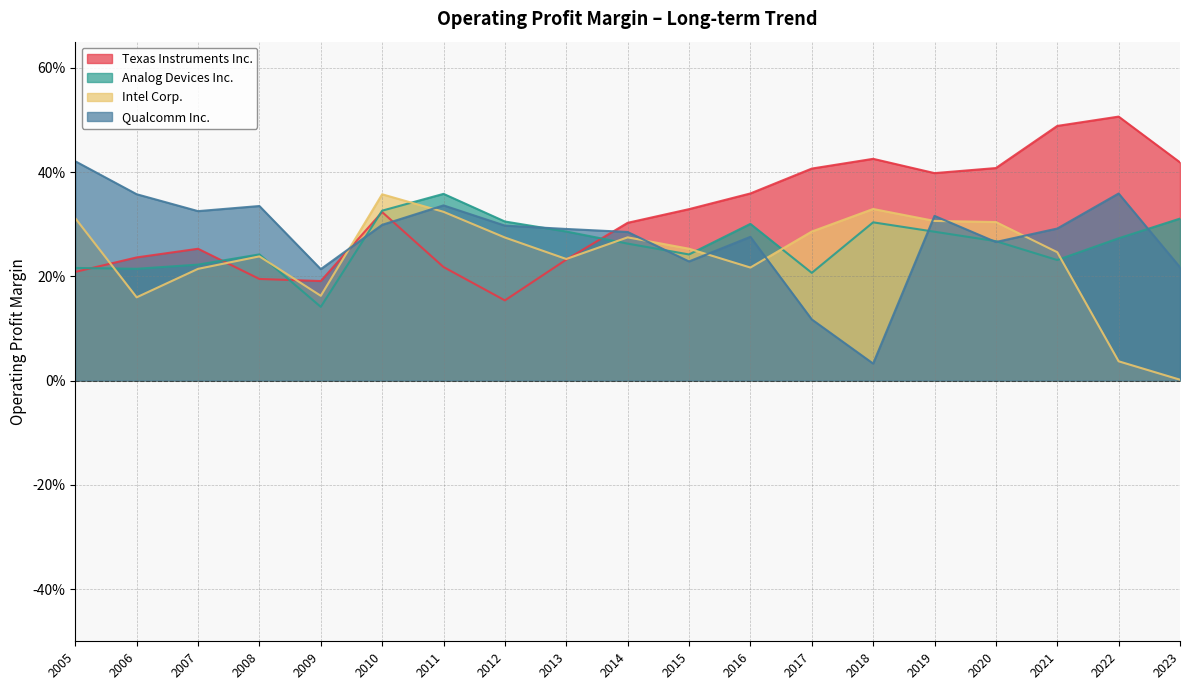

How many Analog Devices Inc. values are between 0 and 1?

19